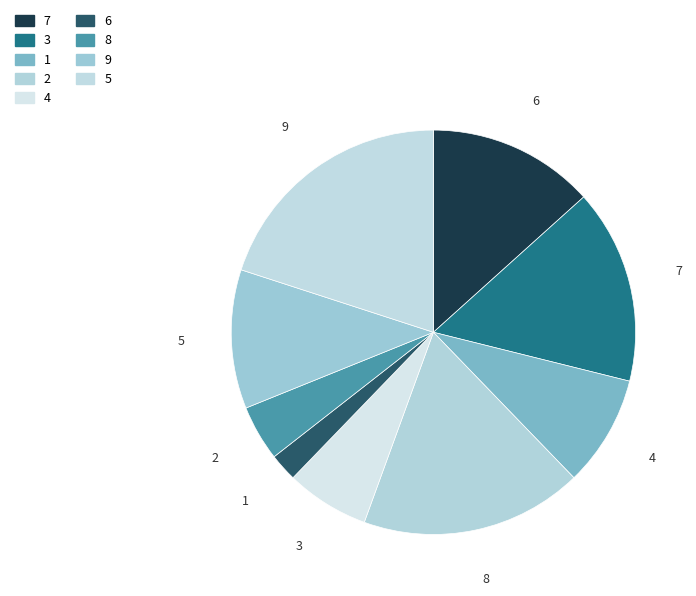

To the nearest percent, what is the combined percentage of 1 and 6?

11%